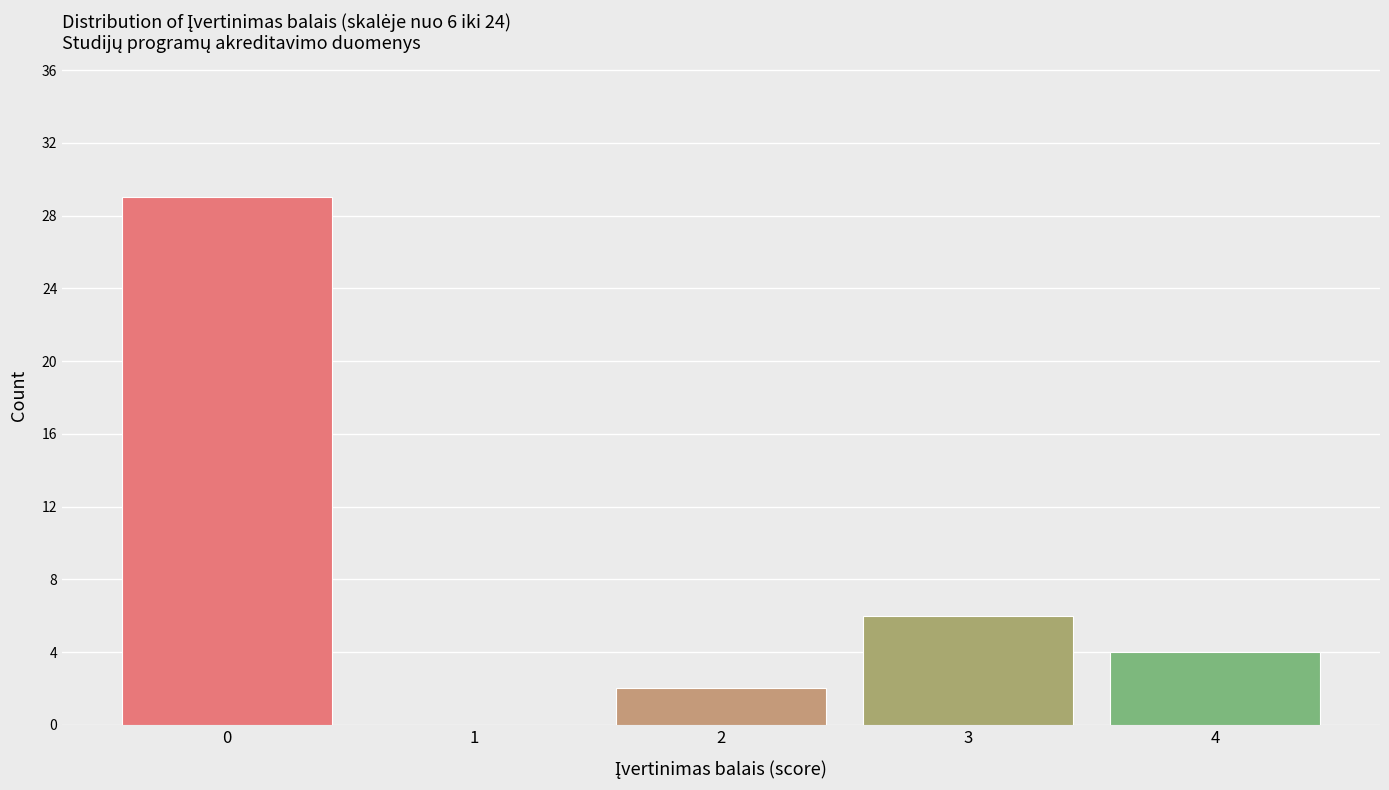

Reading left to right, list all the values displayed in this chart.

0=29	1=0	2=2	3=6	4=4